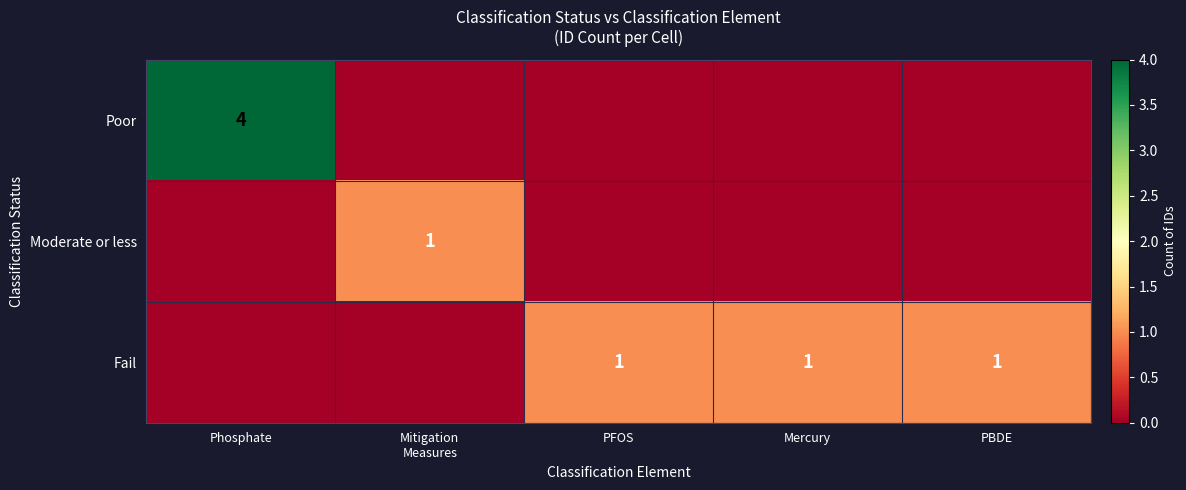

What is the greatest value displayed?

4